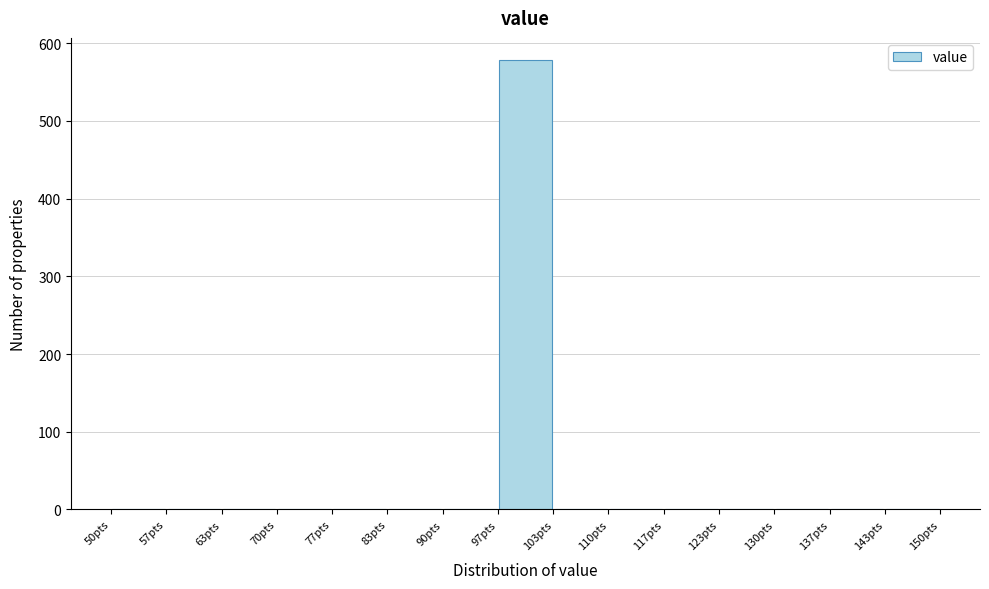

Reading left to right, transcribe this chart: for each bar, give the range it covers on the x-axis and its height. Neither the bar edges nor the heights are printed on the chart, so give them approximately, as read against the axes.

50 to 57: 0
57 to 63: 0
63 to 70: 0
70 to 77: 0
77 to 83: 0
83 to 90: 0
90 to 97: 0
97 to 103: 580
103 to 110: 0
110 to 117: 0
117 to 123: 0
123 to 130: 0
130 to 137: 0
137 to 143: 0
143 to 150: 0